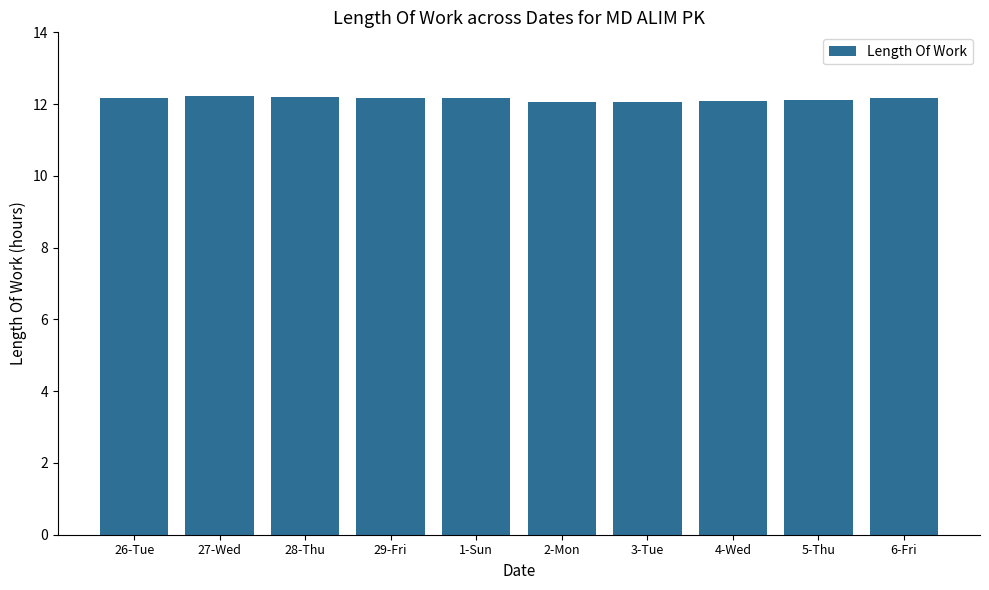

What is the sum of the values at 6-Fri and 1-Sun?

24.4